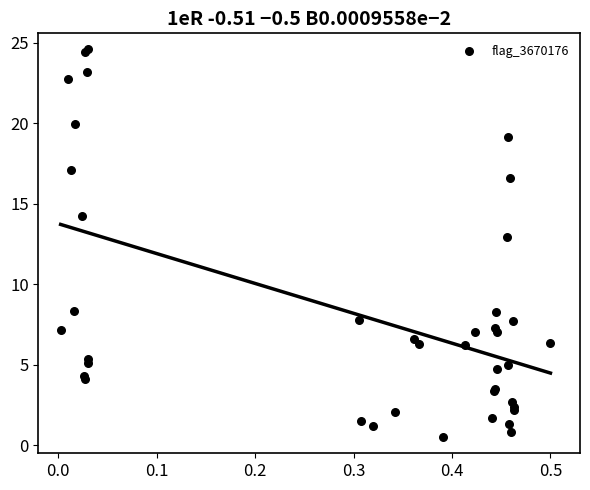

What Y value in the scatter plot is closest to 12?

12.9